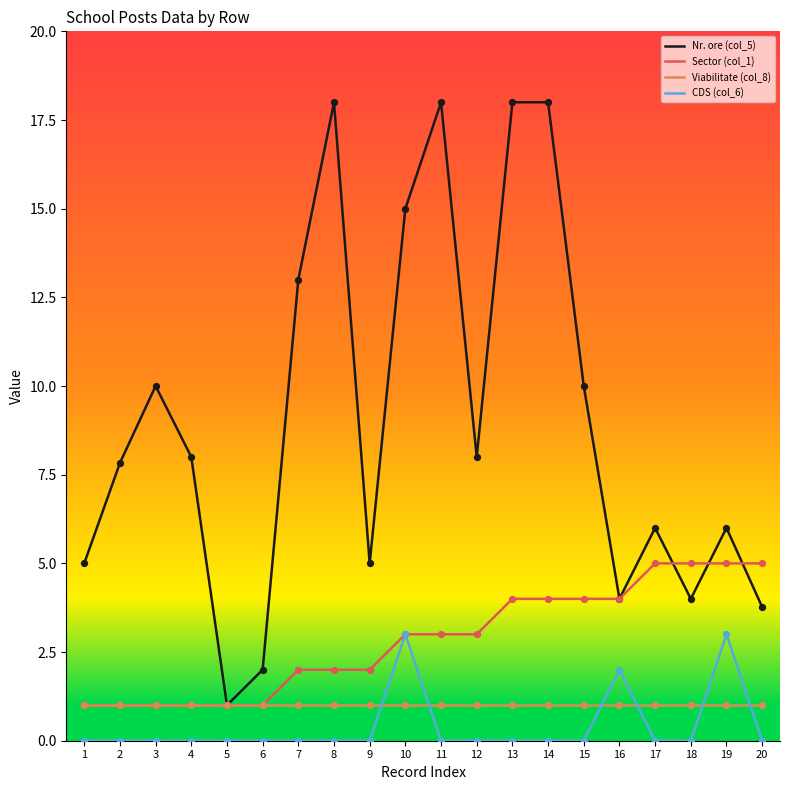

What is the total value across all series at 15?

15.0